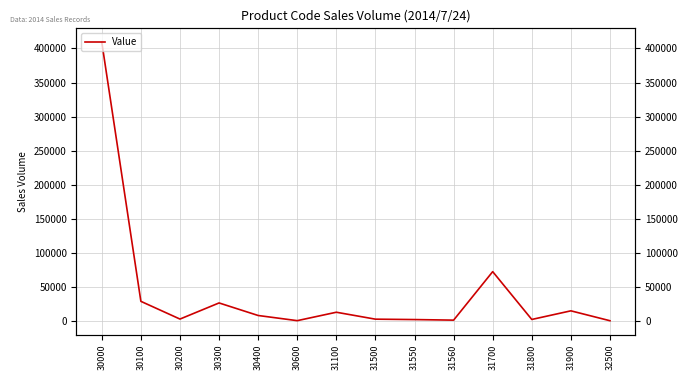

What is the value of the 13th point from the left?

14988